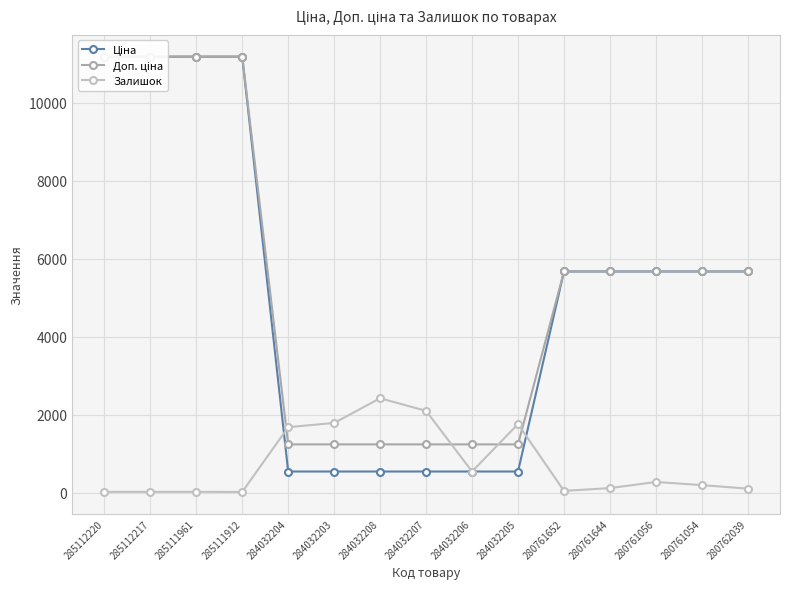

How many distinct data groups are displayed?

3